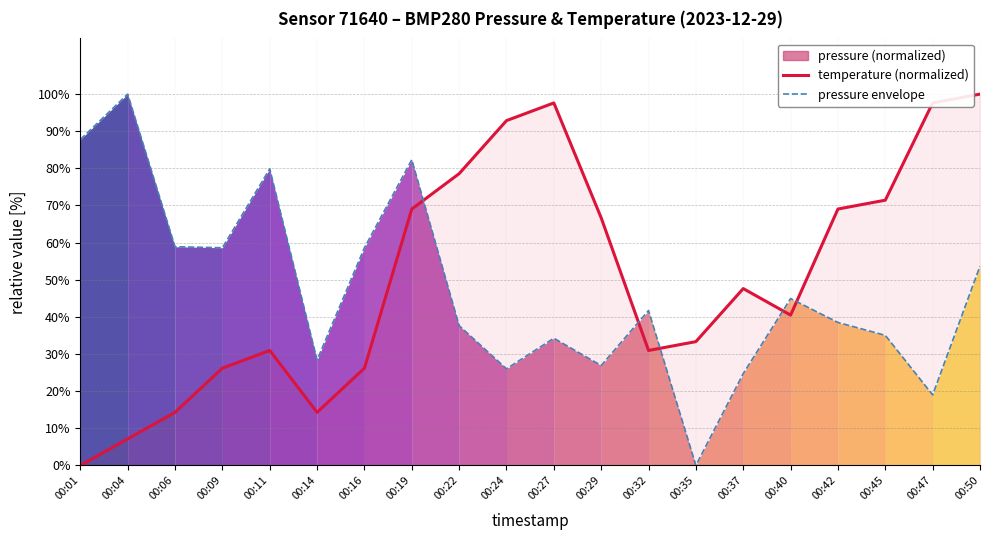

What is the value of the temperature (normalized) point at the 19th from the left?

97.6